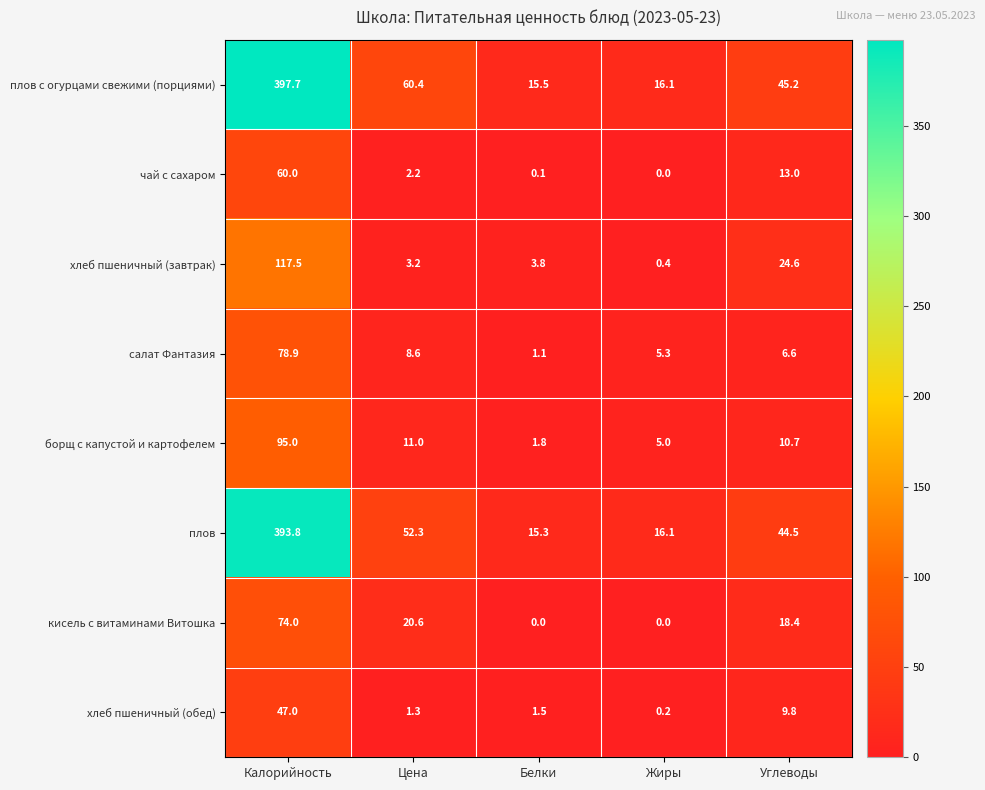

What is the total value across all series at Калорийность?

1263.9